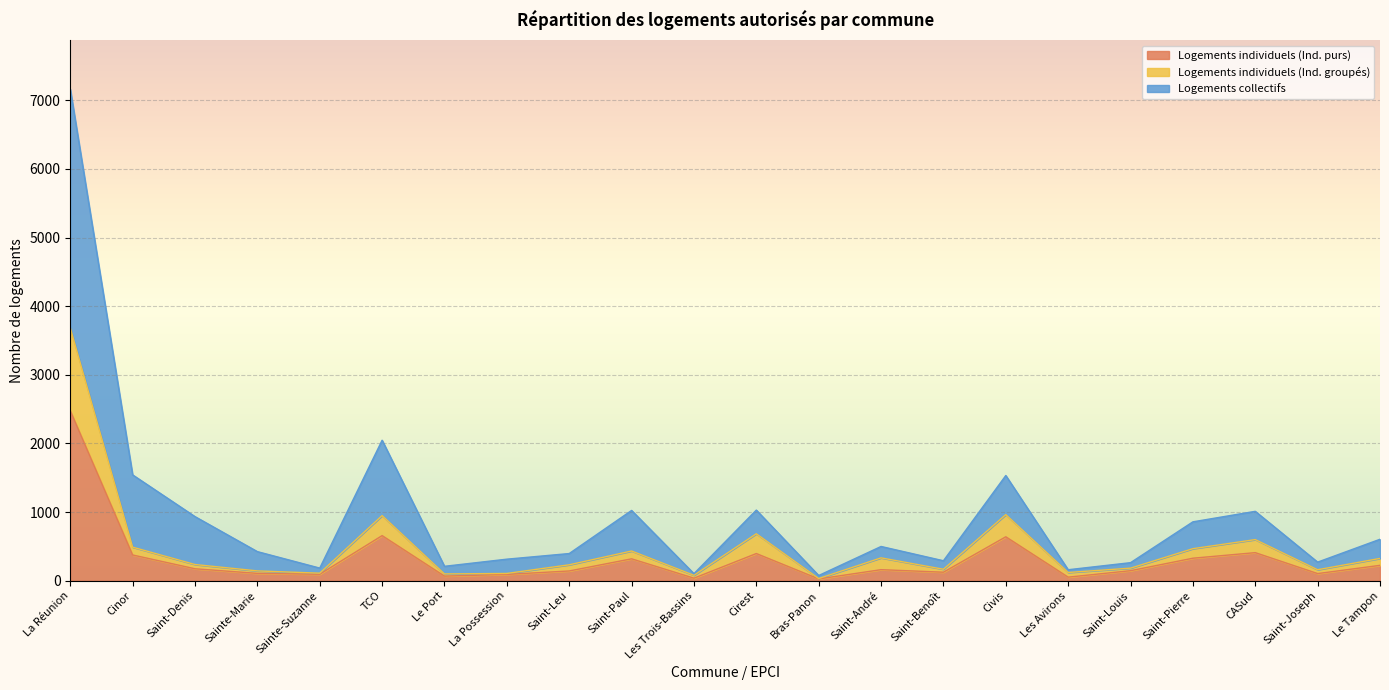

The value of Logements individuels (Ind. groupés) at Saint-André is 571. True or false?

False